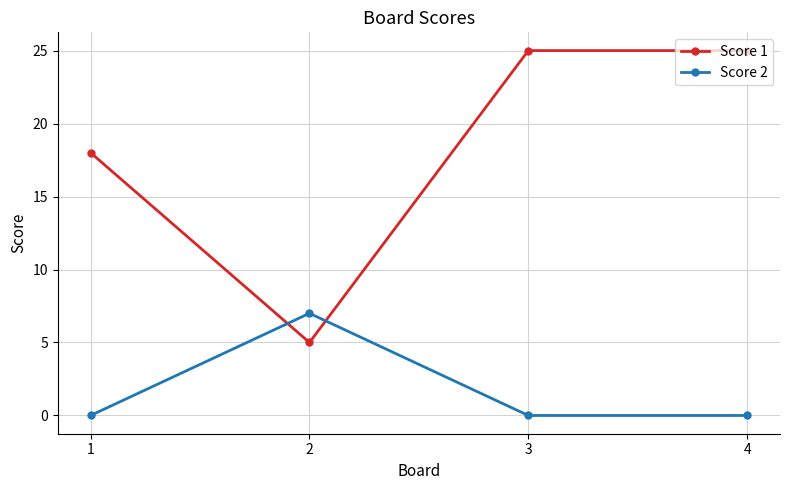

How many times do Score 2 and Score 1 cross each other?

2